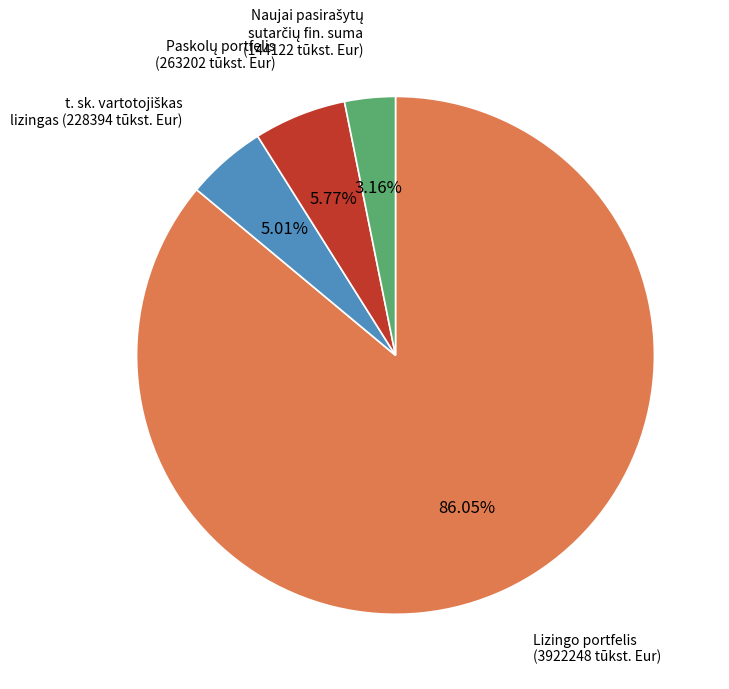

Count the number of slices in the pie.

4